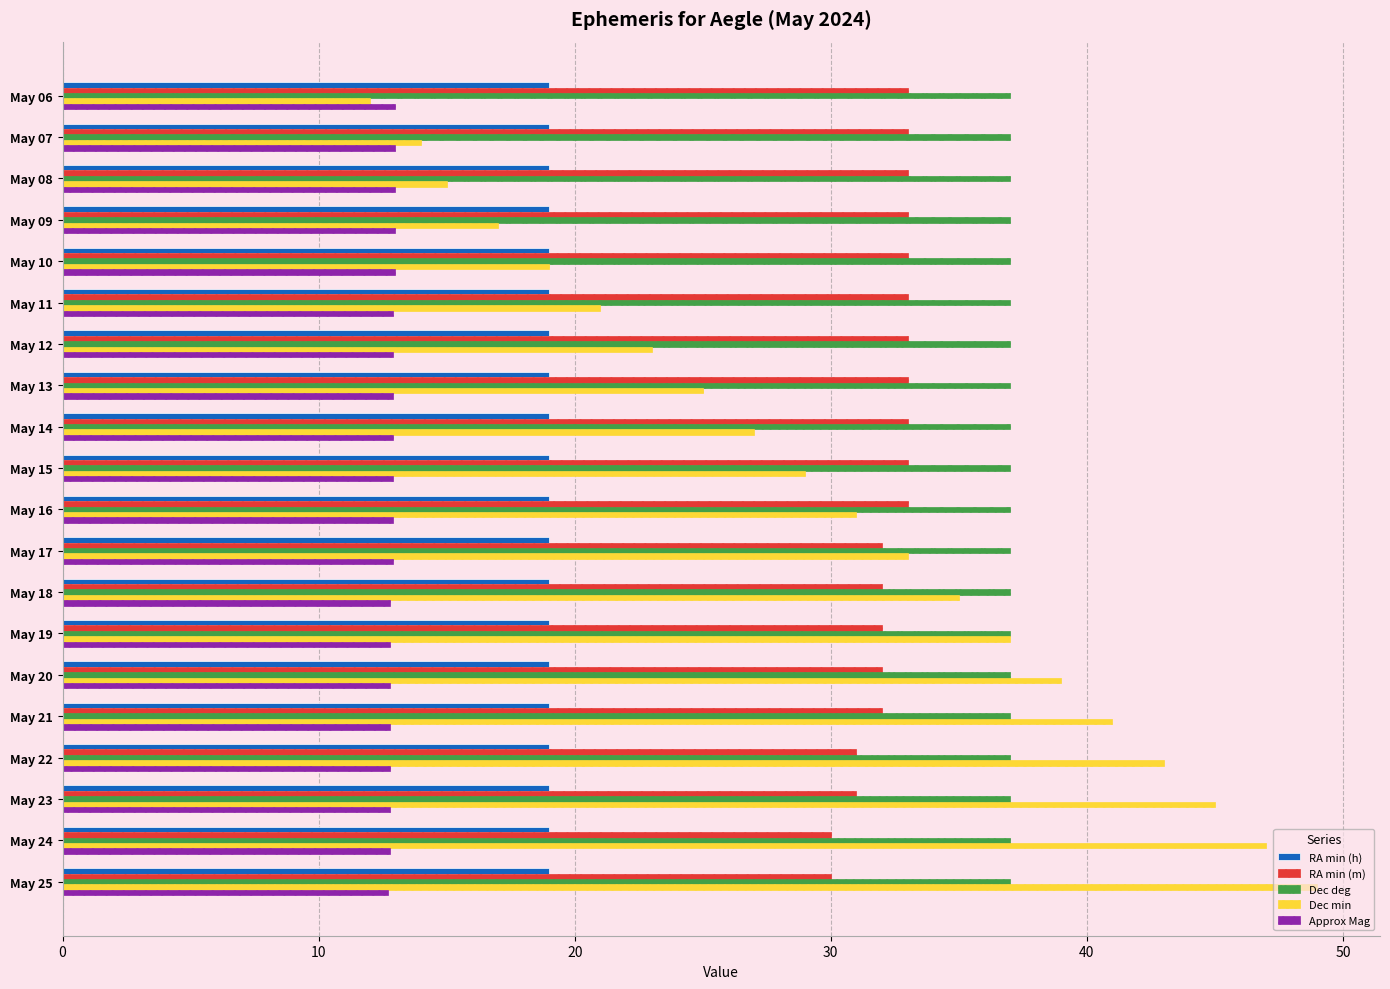

At which category does the chart reach its peak across all series?

May 25